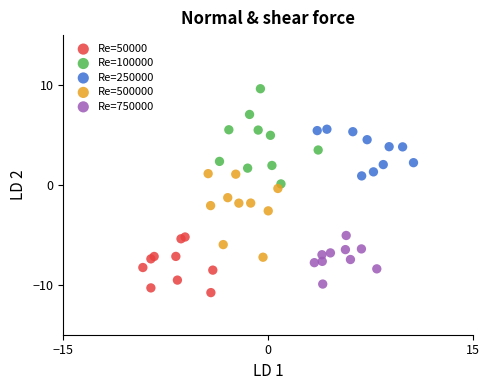

Which series contains the lowest Y value?

Re=50000